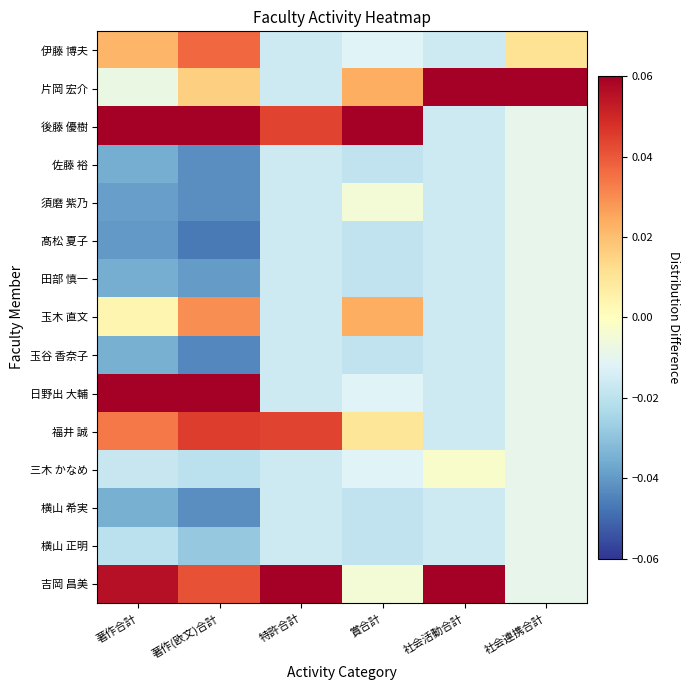

How many distinct data groups are displayed?

15